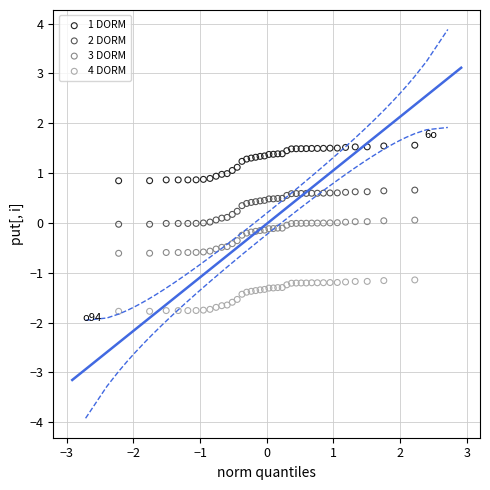

Which series contains the lowest Y value?

4 DORM